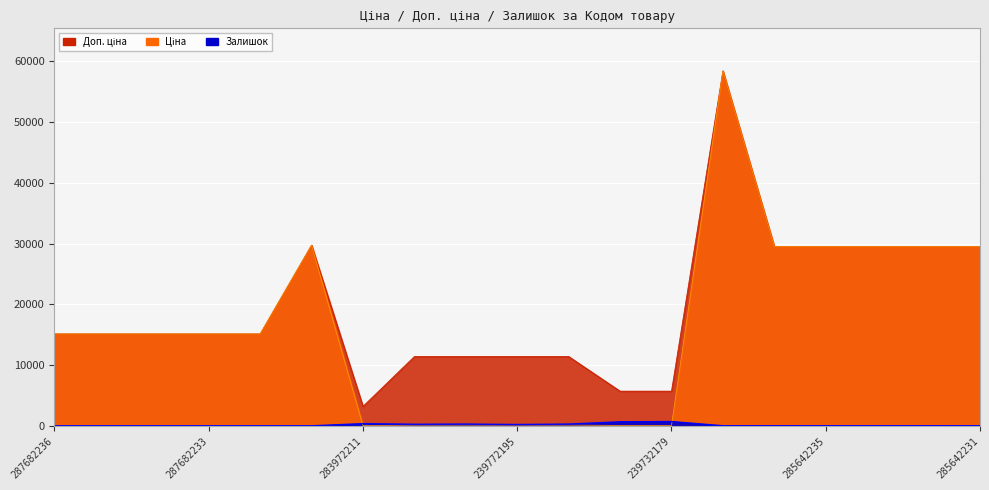

What is the maximum value shown in the chart?

58426.5